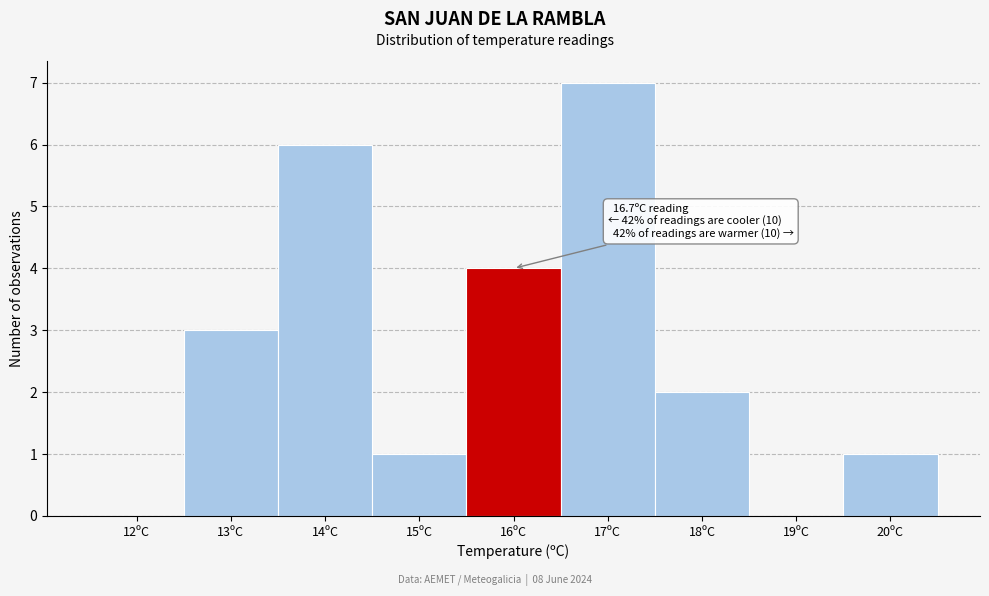

Reading left to right, list all the values displayed in this chart.

12ºC=0	13ºC=3	14ºC=6	15ºC=1	16ºC=4	17ºC=7	18ºC=2	19ºC=0	20ºC=1